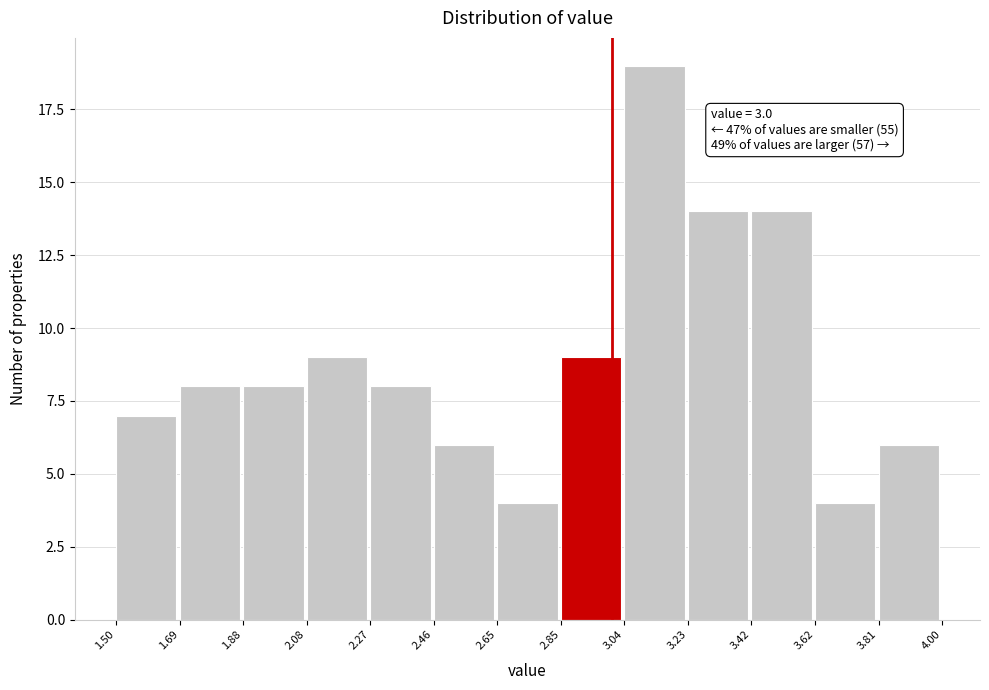

Over which range of the x-axis is the bar tallest?

3.04 to 3.23